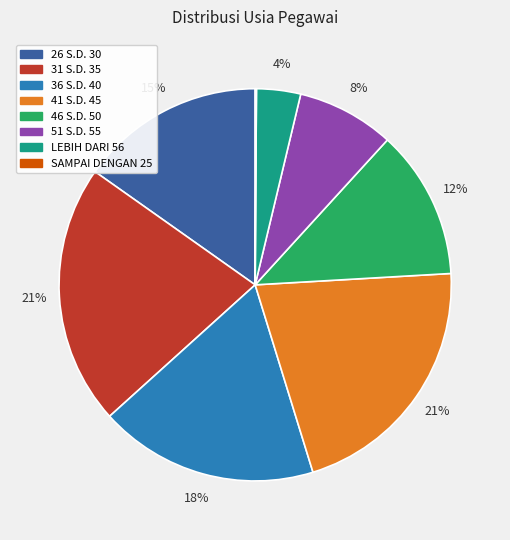

The 26 S.D. 30 slice represents 2% of the pie. True or false?

False